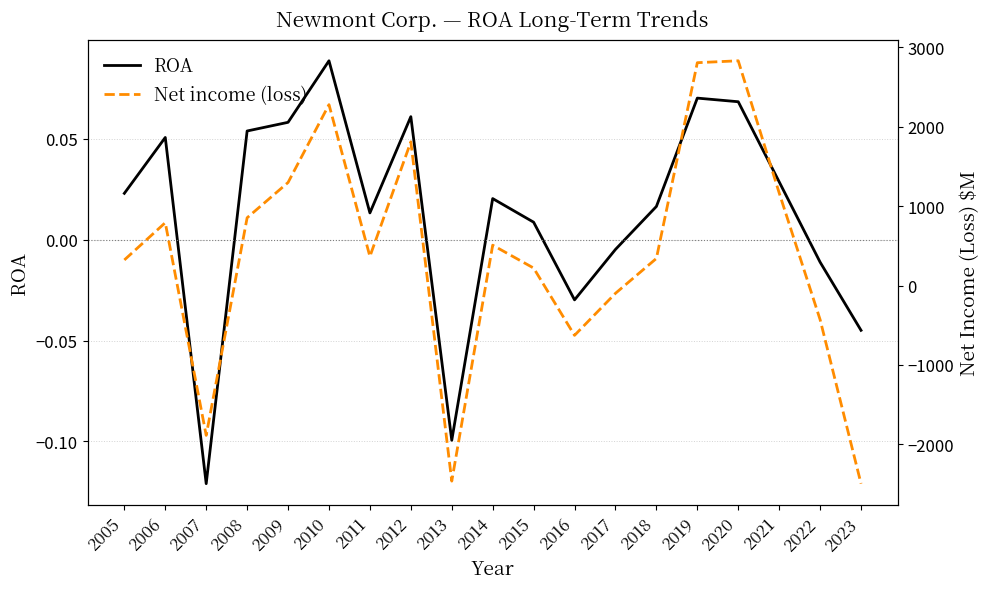

Reading left to right, list all the values displayed in this chart.

ROA: 0.0	0.1	-0.1	0.1	0.1	0.1	0.0	0.1	-0.1	0.0	0.0	-0.0	-0.0	0.0	0.1	0.1	0.0	-0.0	-0.0
Net income (loss): 322.0	791.0	-1886.0	853.0	1297.0	2277.0	366.0	1809.0	-2462.0	508.0	220.0	-627.0	-98.0	341.0	2805.0	2829.0	1166.0	-429.0	-2494.0